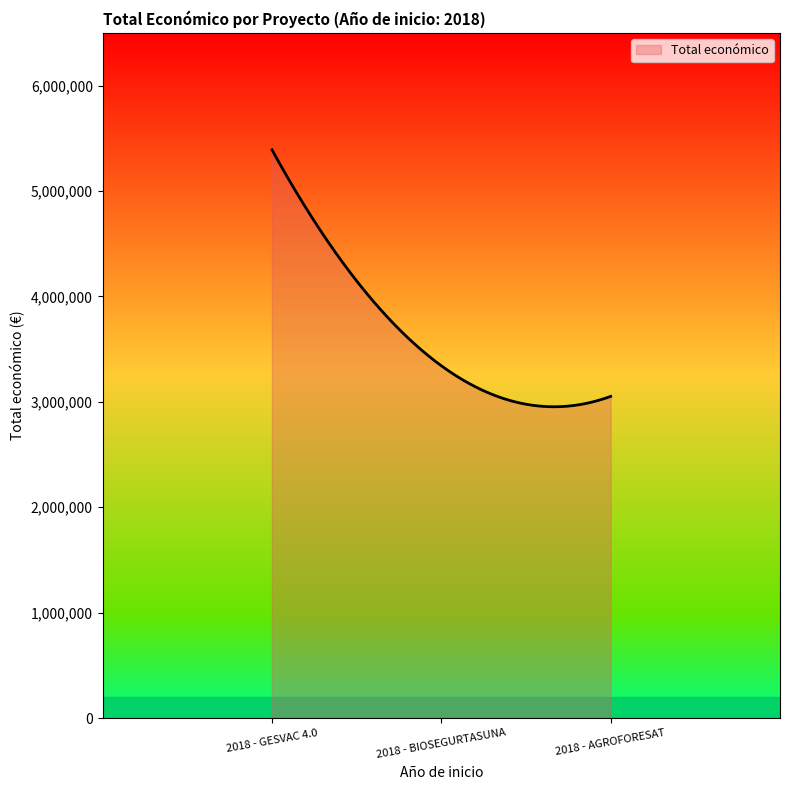

What is the average value?

3637156.0